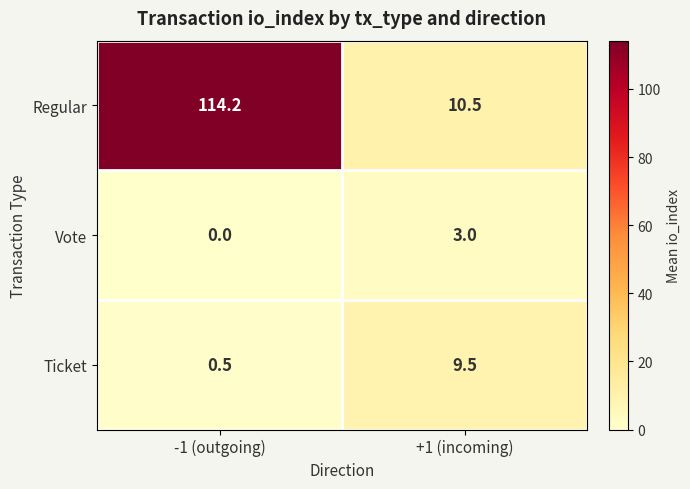

How many series are shown in this chart?

3